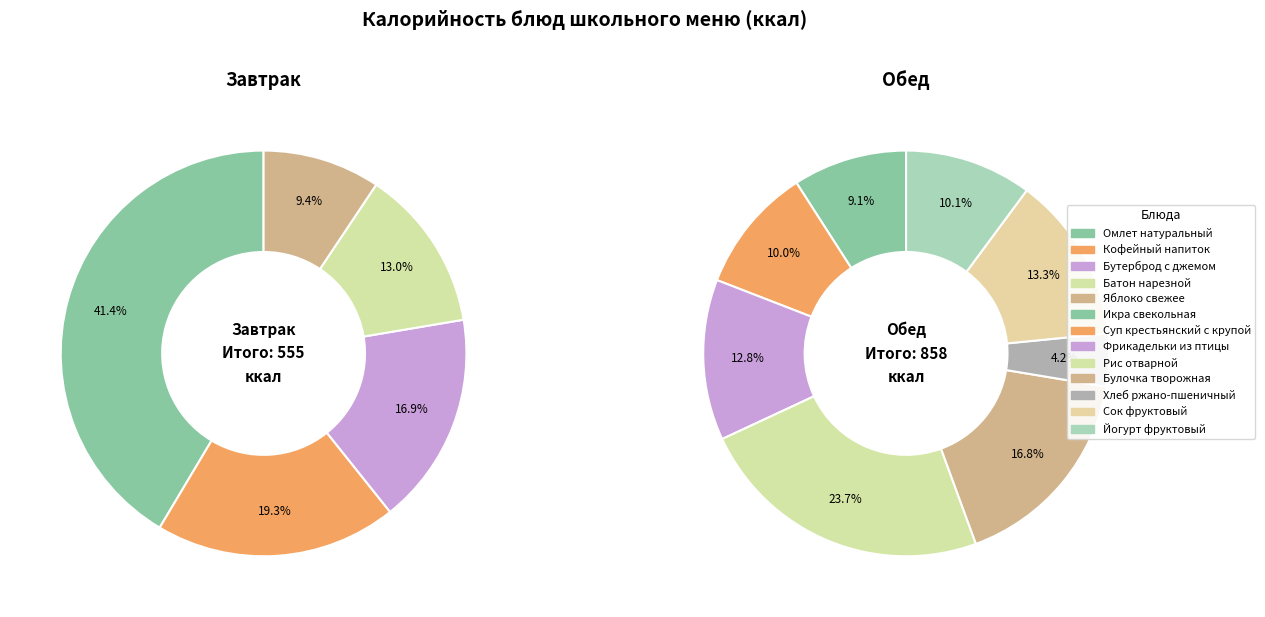

Which slice is the largest?

Омлет натуральный